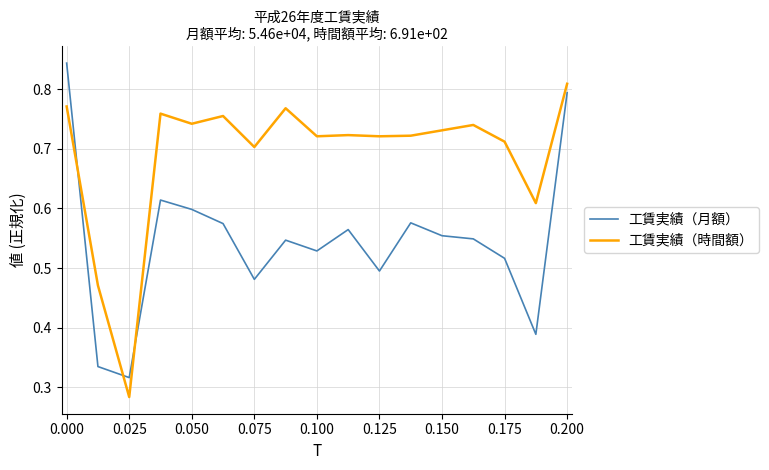

How many 工賃実績（時間額） values are between 0 and 1?

17